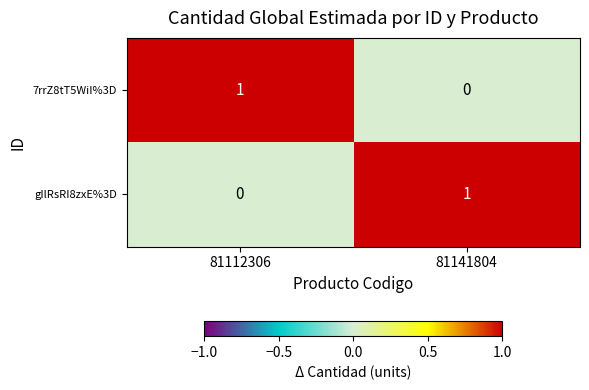

Reading left to right, transcribe all the data shown in this chart.

7rrZ8tT5WiI%3D: 81112306=1	81141804=0
gIlRsRI8zxE%3D: 81112306=0	81141804=1